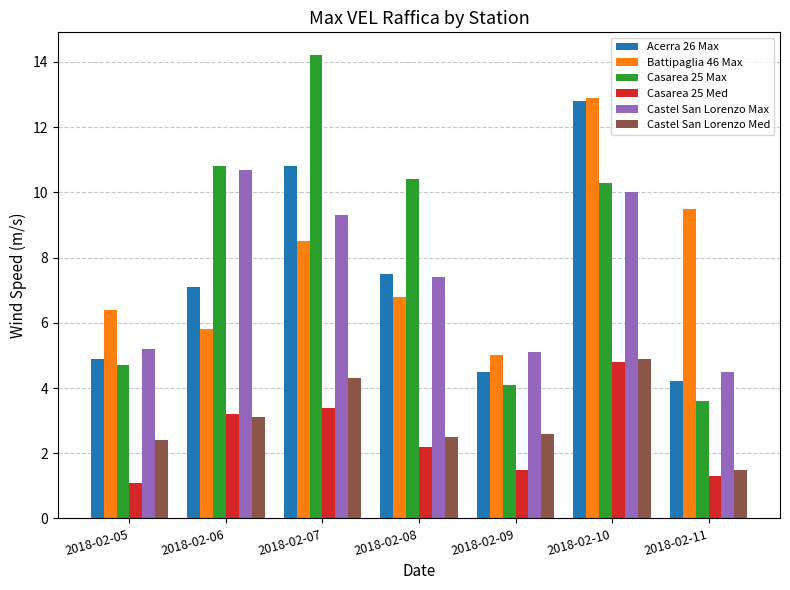

At how many categories does at least one series exceed 5?

7